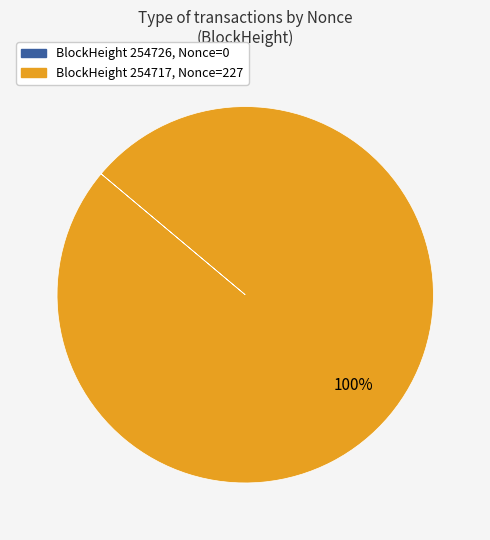

To the nearest percent, what is the difference between the largest and smallest slice percentages?

100%